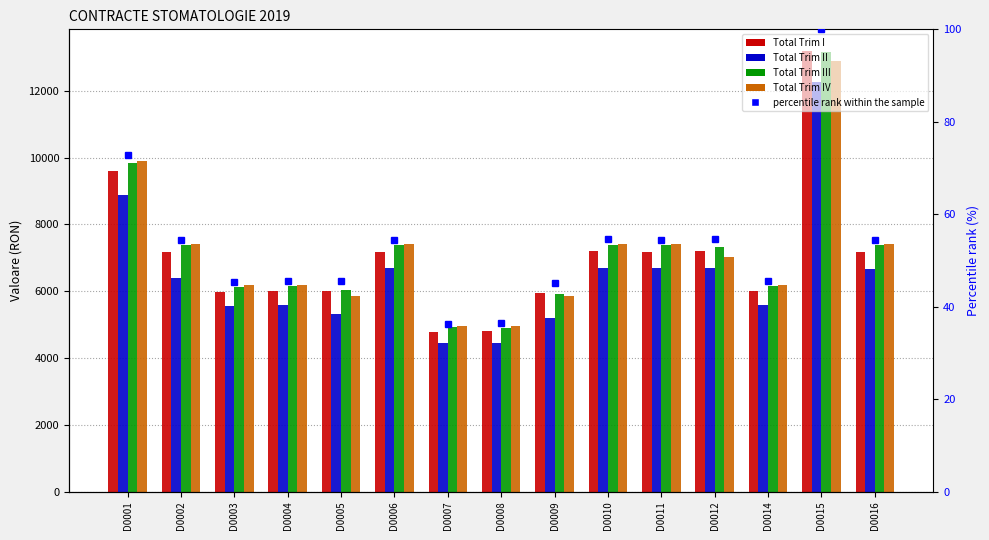

What are all the series names shown in the legend?

Total Trim I, Total Trim II, Total Trim III, Total Trim IV, percentile rank within the sample